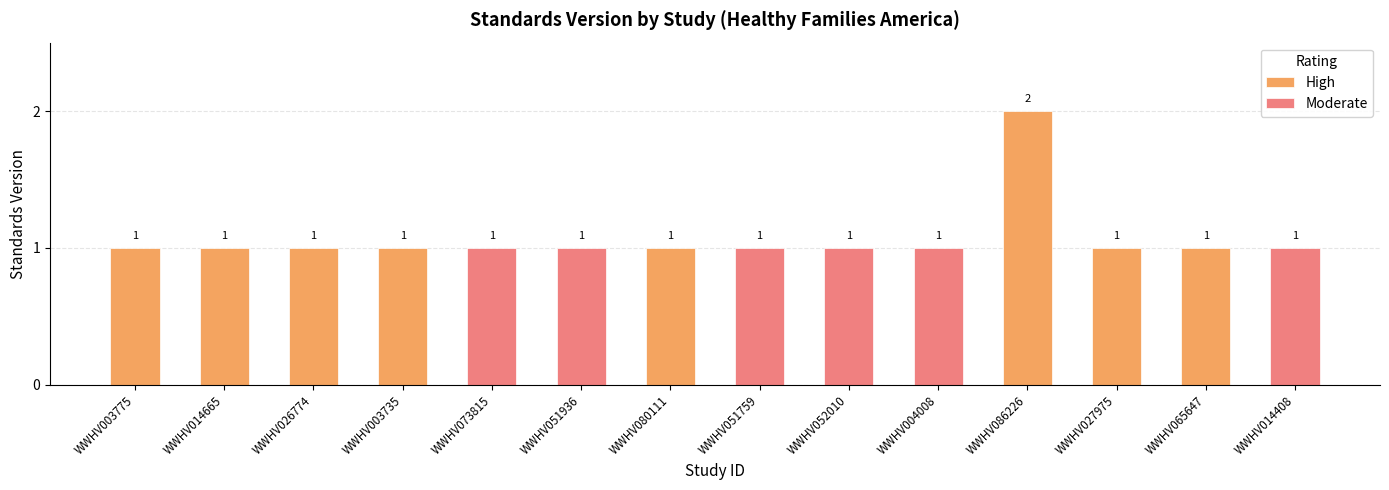

How many categories are shown in the chart?

14